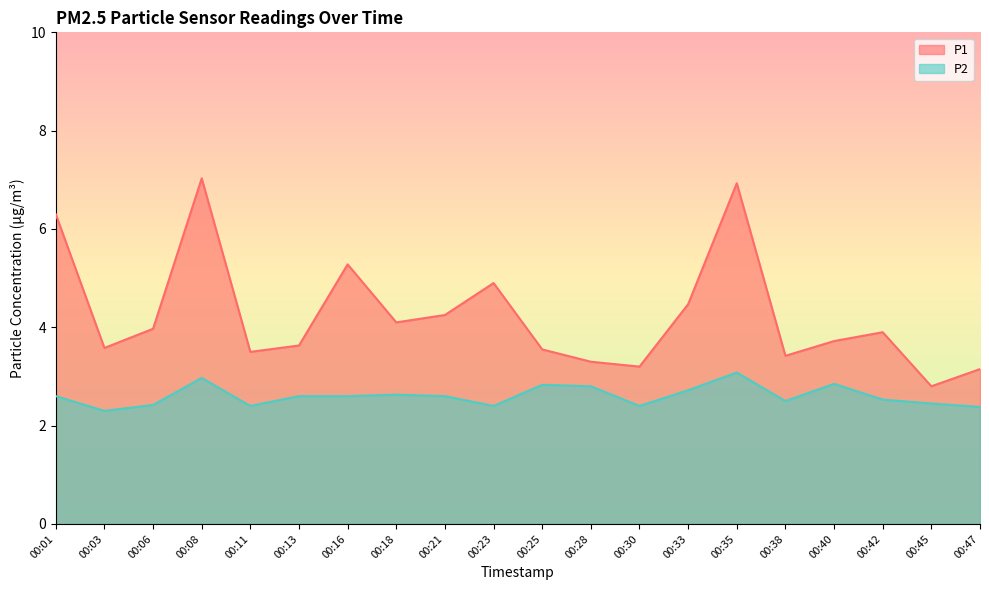

What is the value of the P1 point at the 18th from the left?

3.9